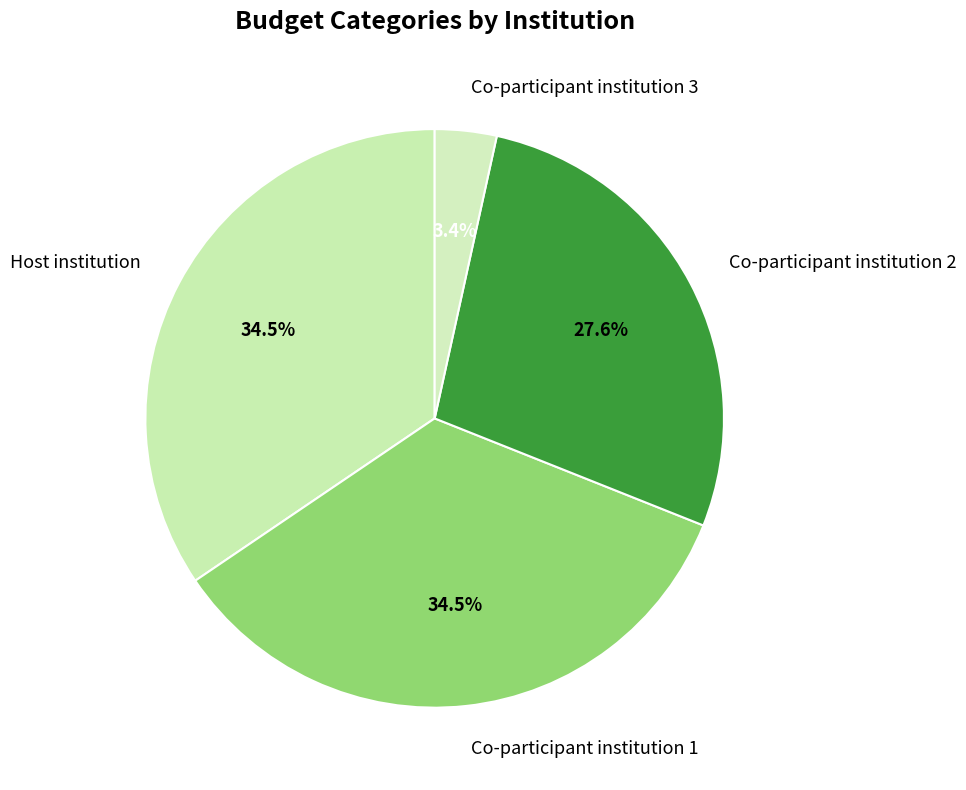

To the nearest percent, what percentage of the pie is Co-participant institution 2?

28%